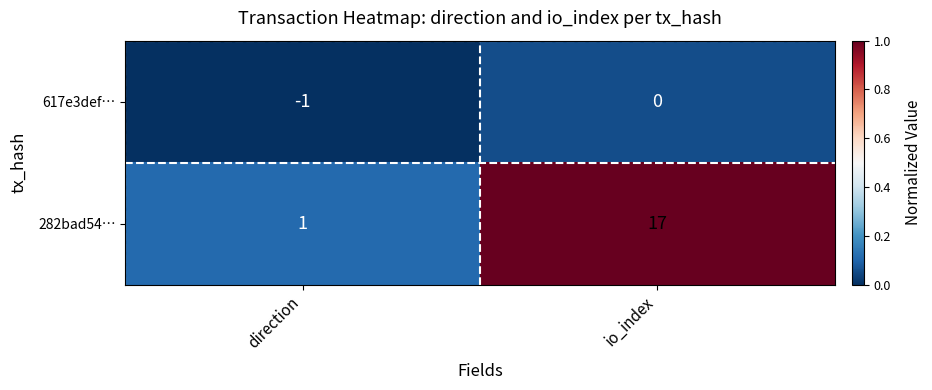

Count the number of categories in the chart.

2